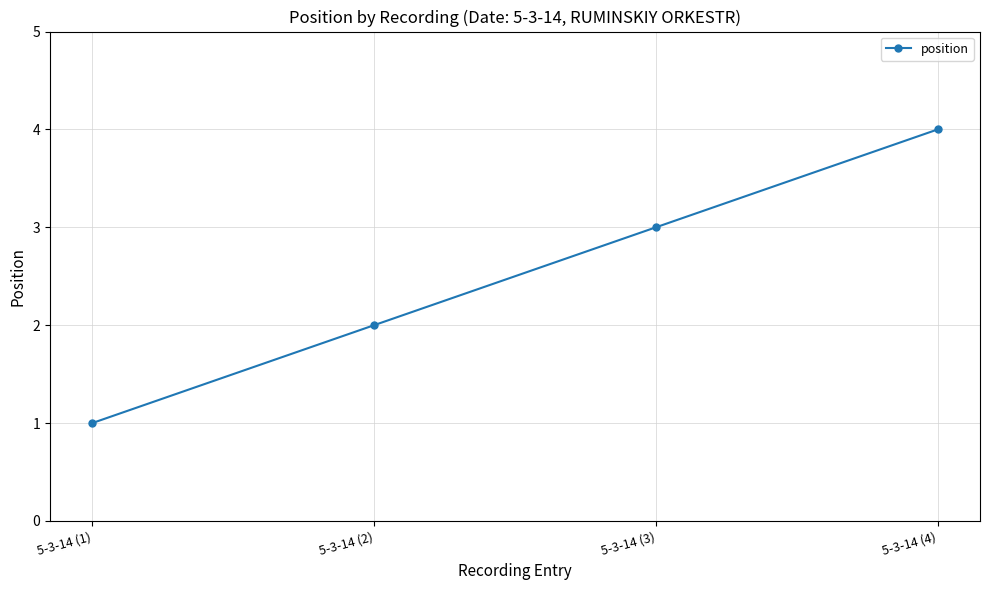

Approximately how many times larger is the value at 5-3-14 (2) compared to 5-3-14 (1)?

2.0